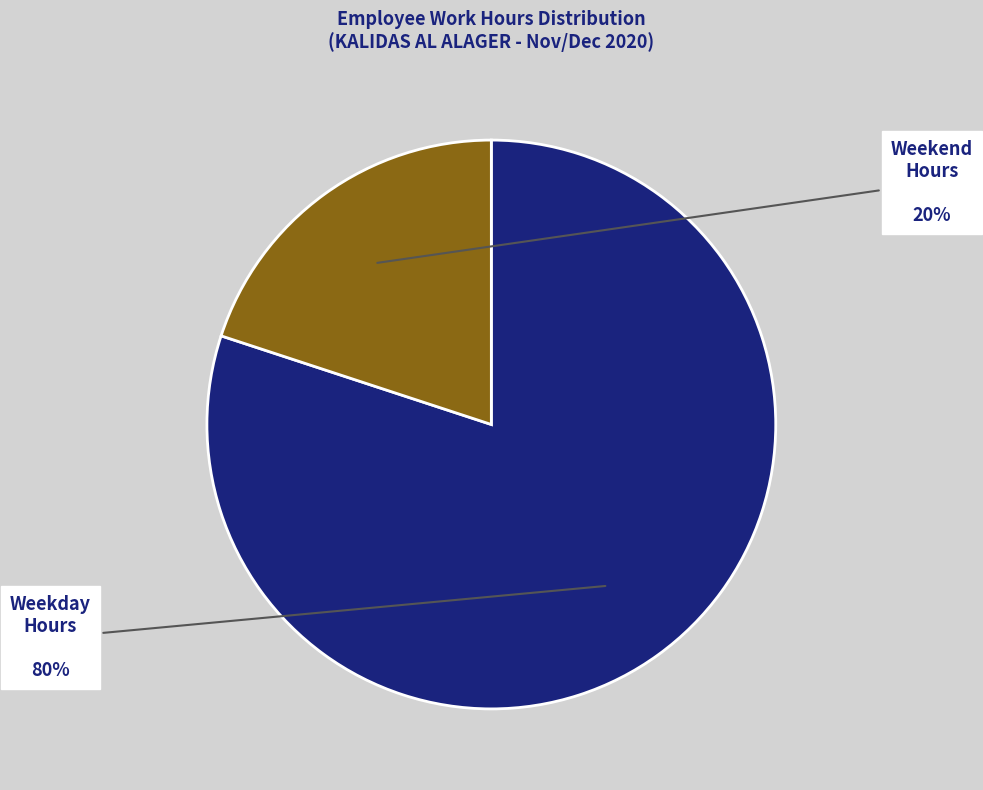

To the nearest percent, what portion does Weekday Hours represent?

80%